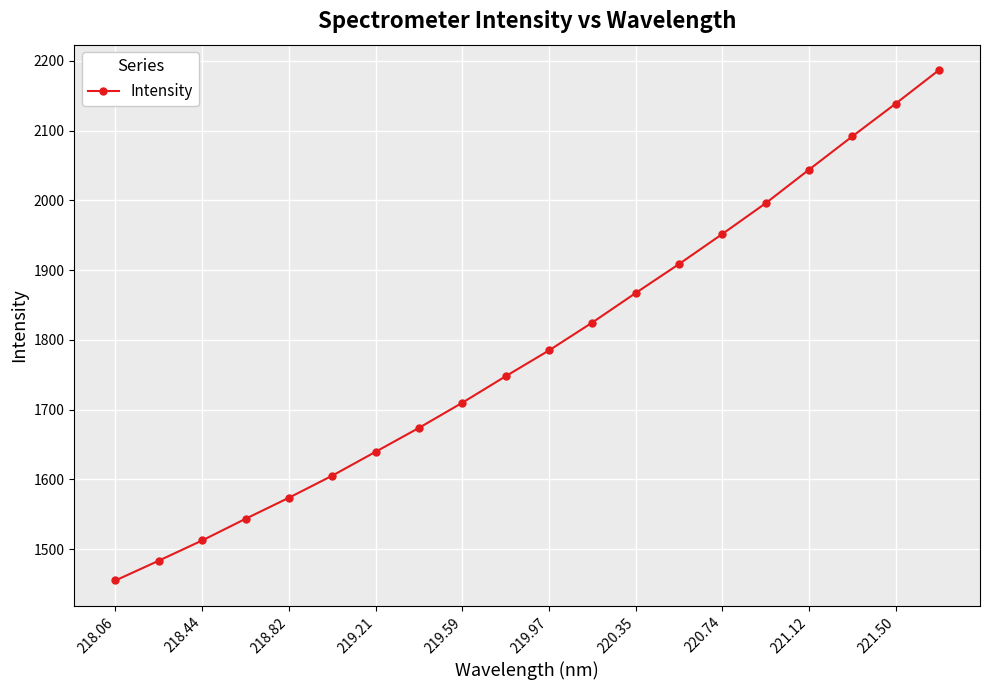

True or false: there are more than 1 points higher than both neighbors.

False